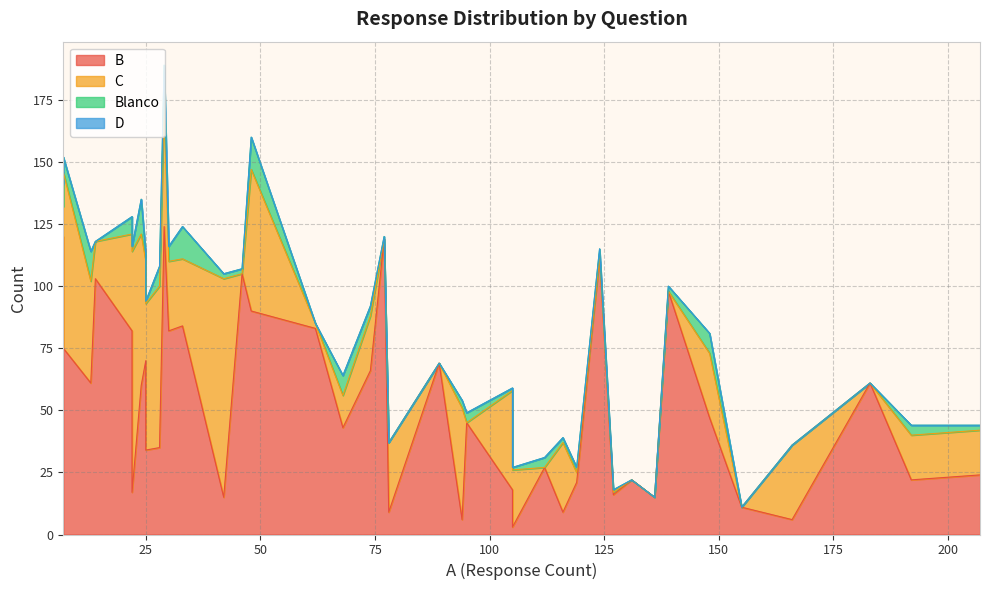

At how many categories does at least one series exceed 102?

6